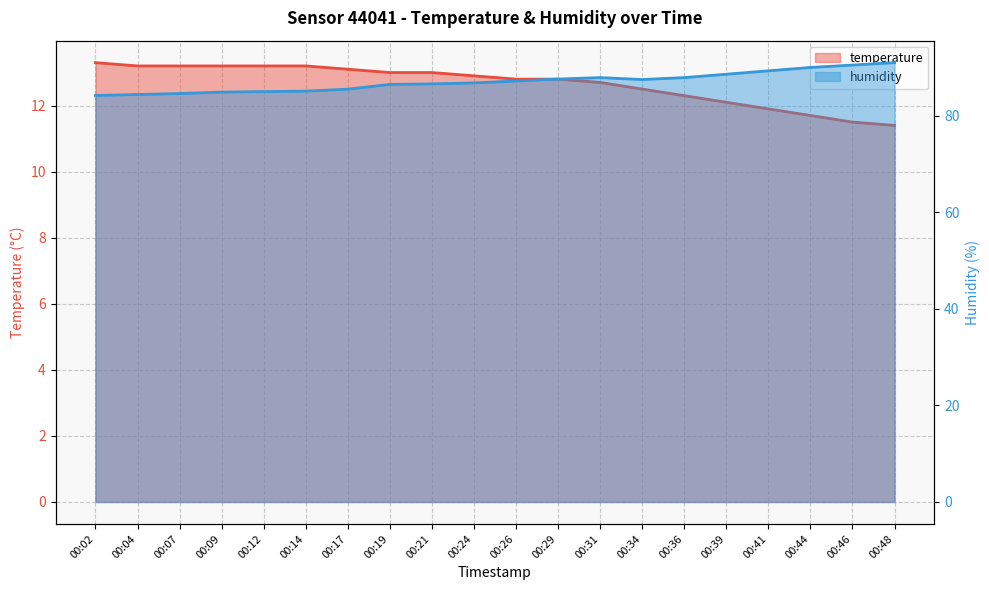

What is the value of the temperature point at the 18th from the left?

11.7